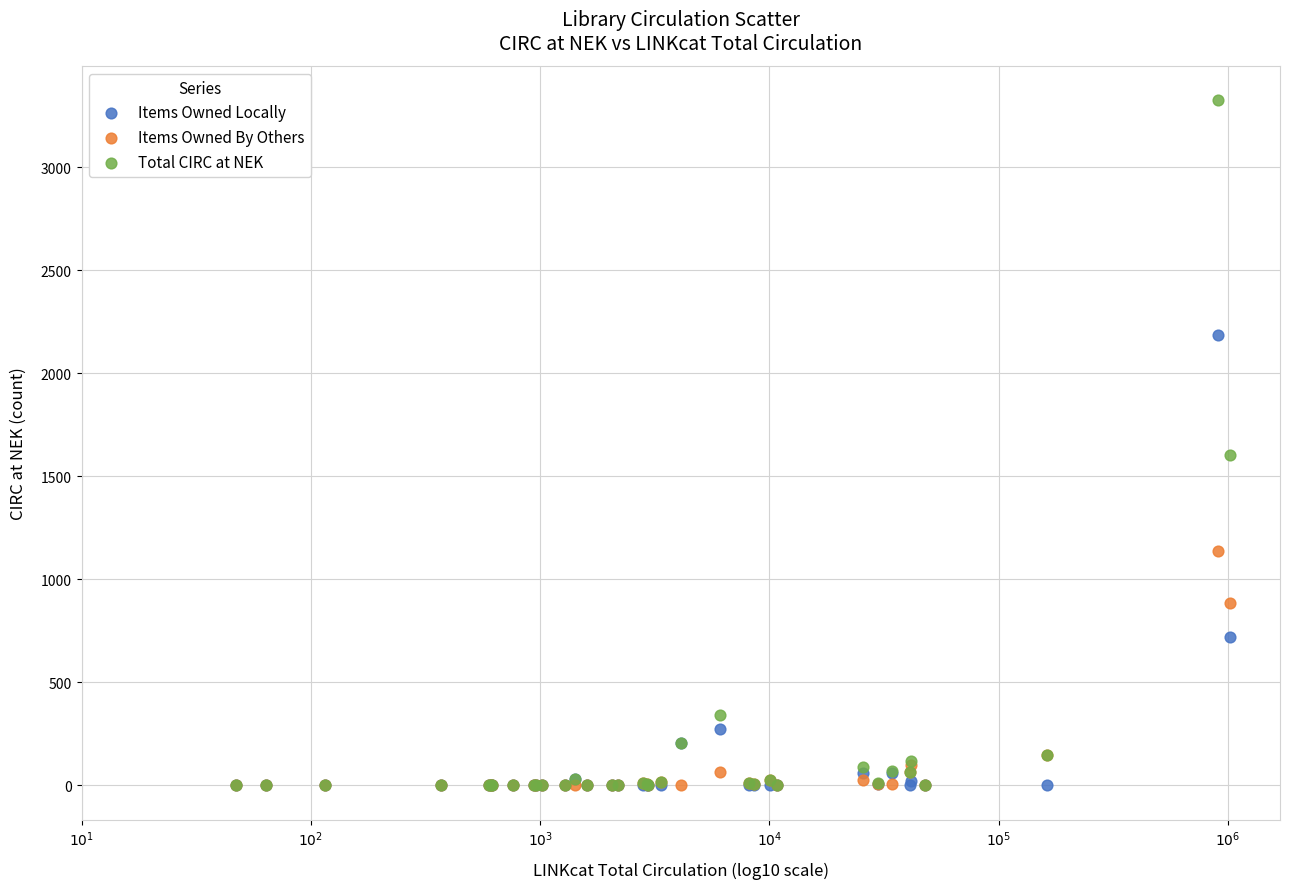

In the Total CIRC at NEK series, what Y value is closest to 1662?

1604